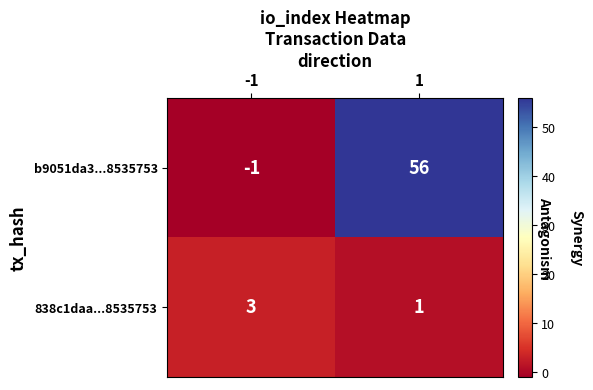

What is the sum of the 838c1daa...8535753 values at -1 and 1?

4